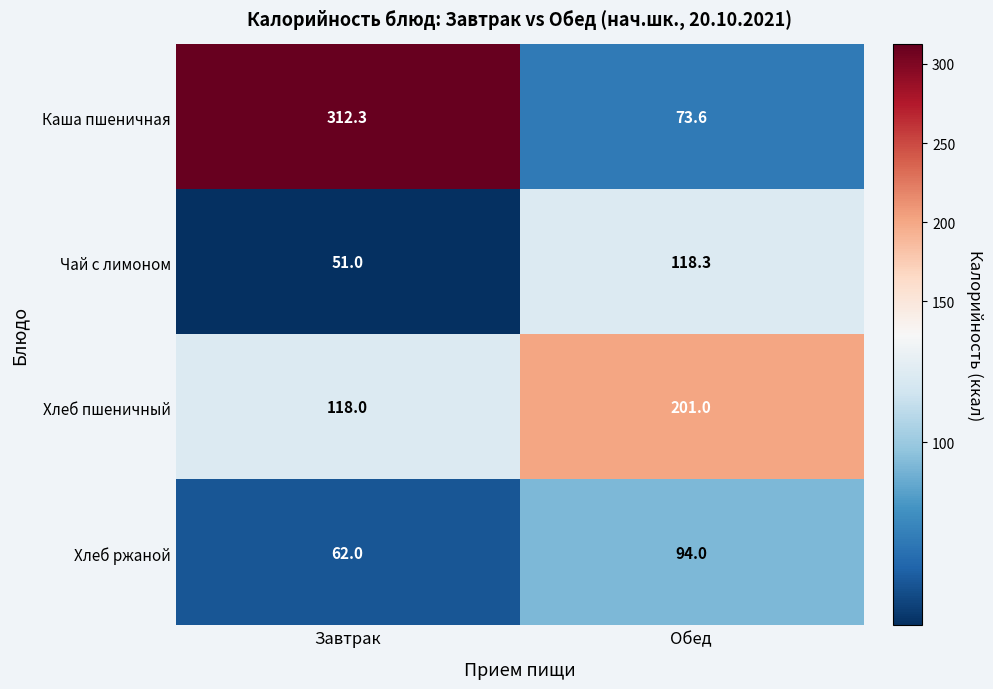

Which series changed the most between Завтрак and Обед?

Каша пшеничная